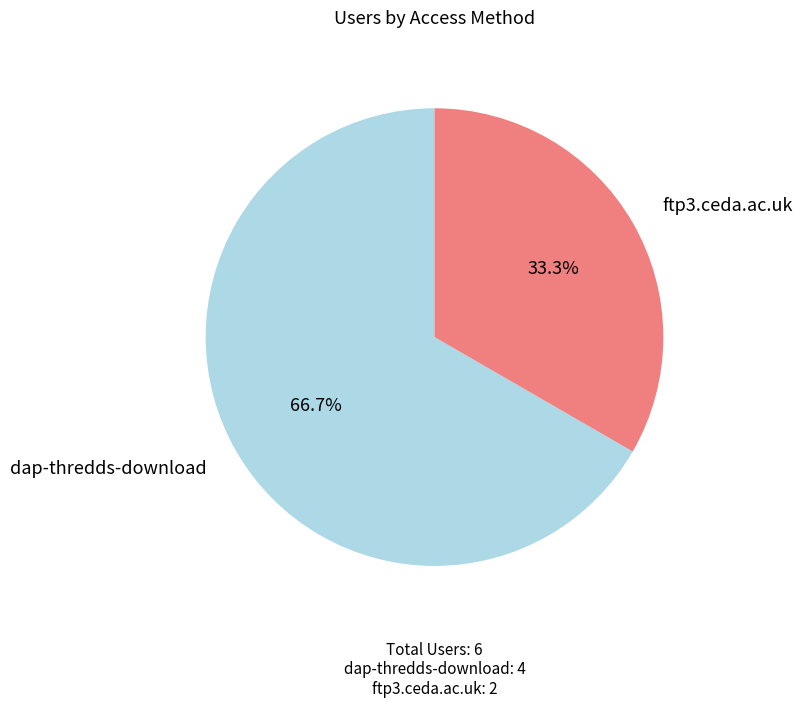

What percentage is NOT represented by ftp3.ceda.ac.uk?

66.7%